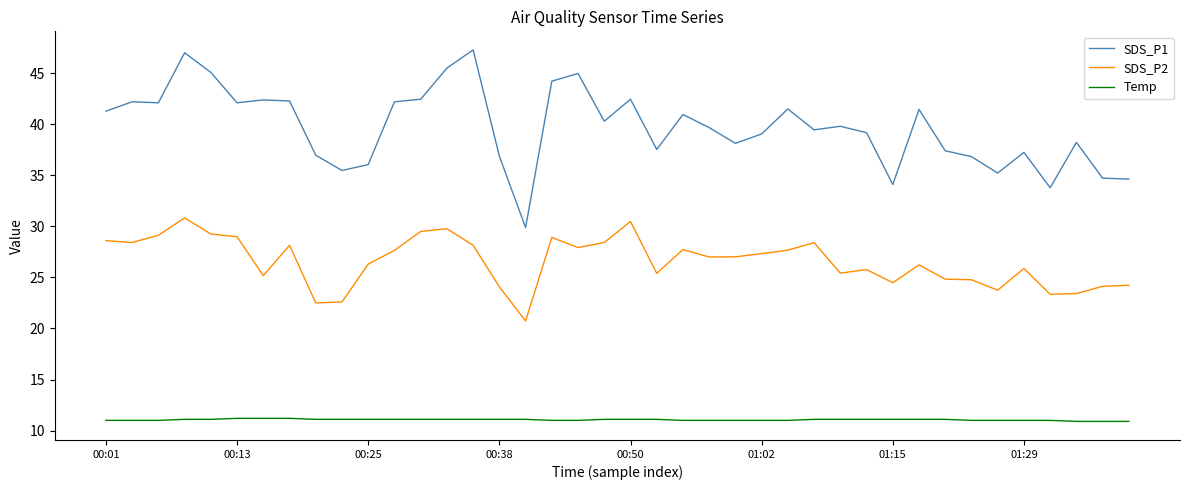

How many lines are shown in the chart?

3